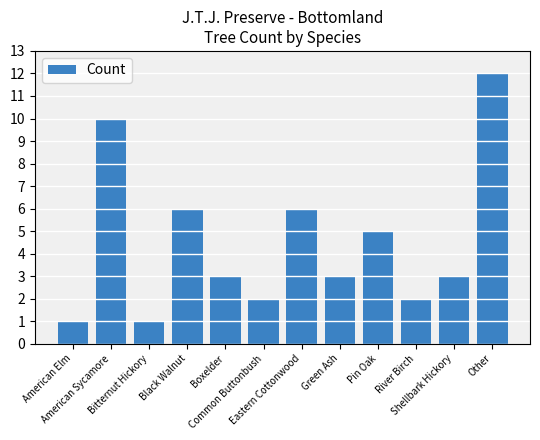

What is the change in value from American Sycamore to Black Walnut?

-4